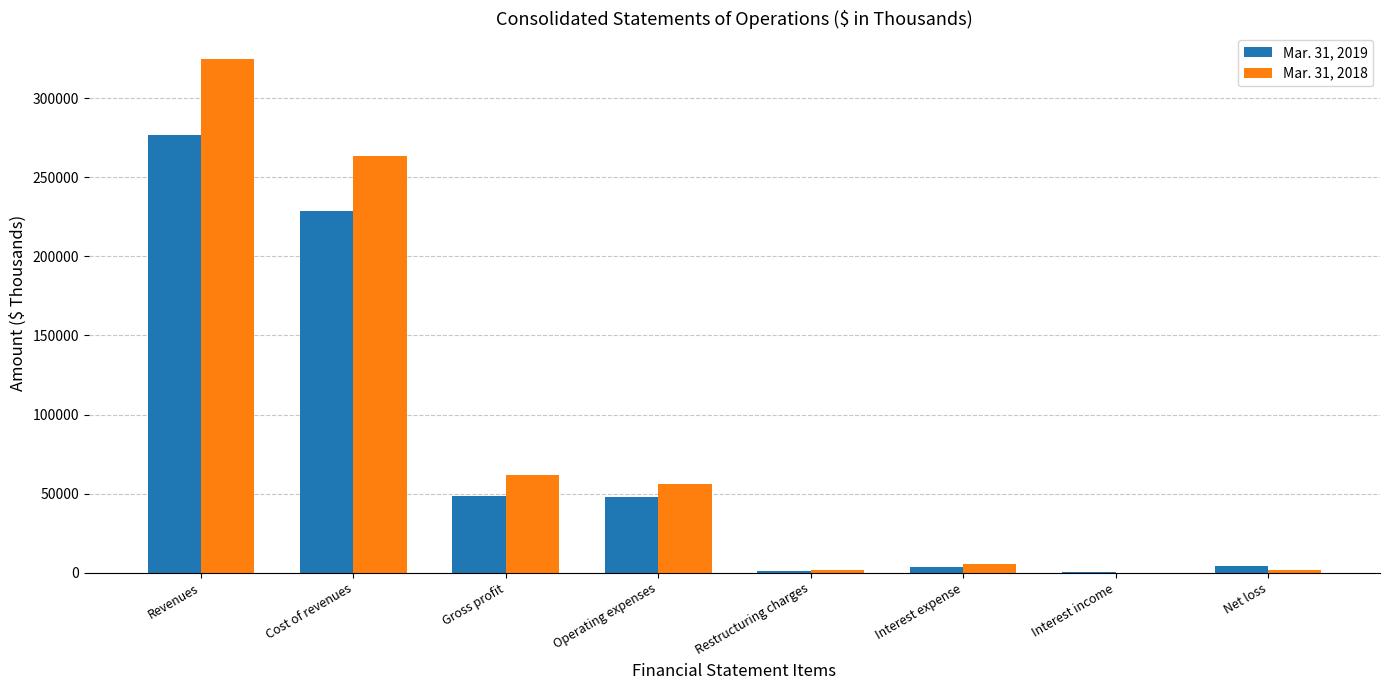

Which series has the largest total across all categories?

Mar. 31, 2018